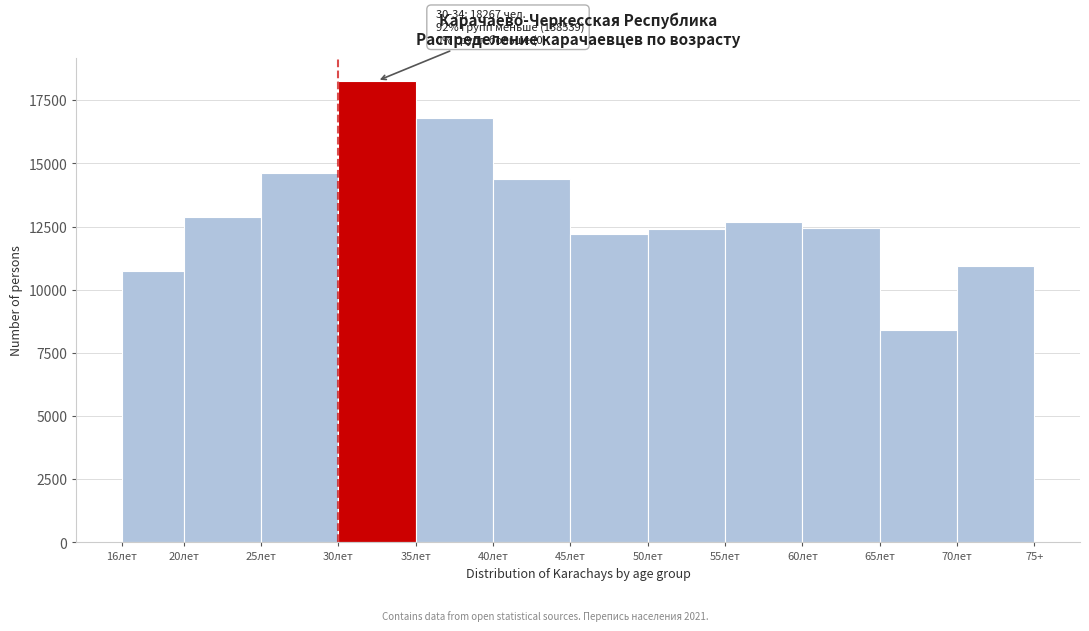

The value at 70лет is 17723. True or false?

False